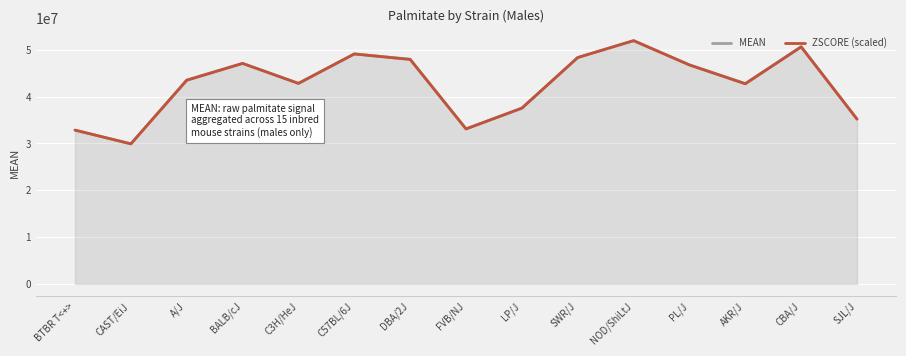

What is the total value across all series at DBA/2J?

95950329.1